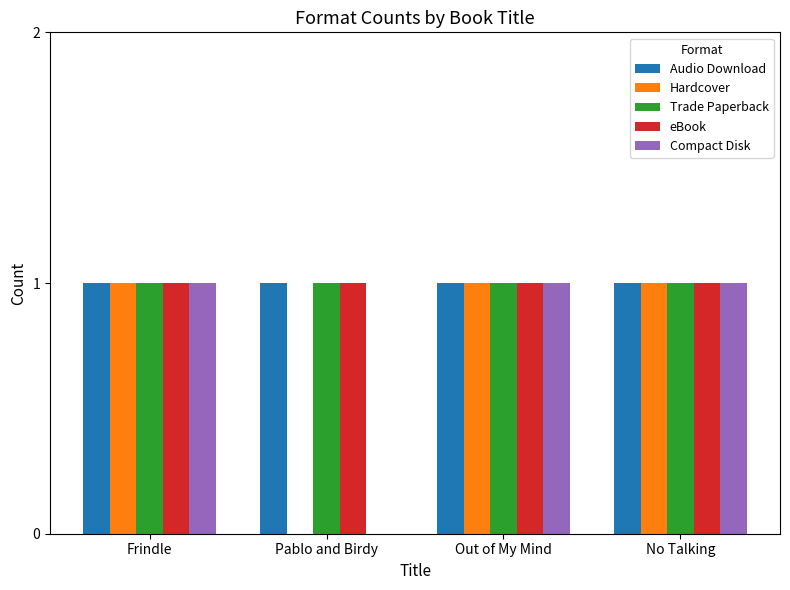

Is it true that Audio Download equals 1 at Frindle?

True